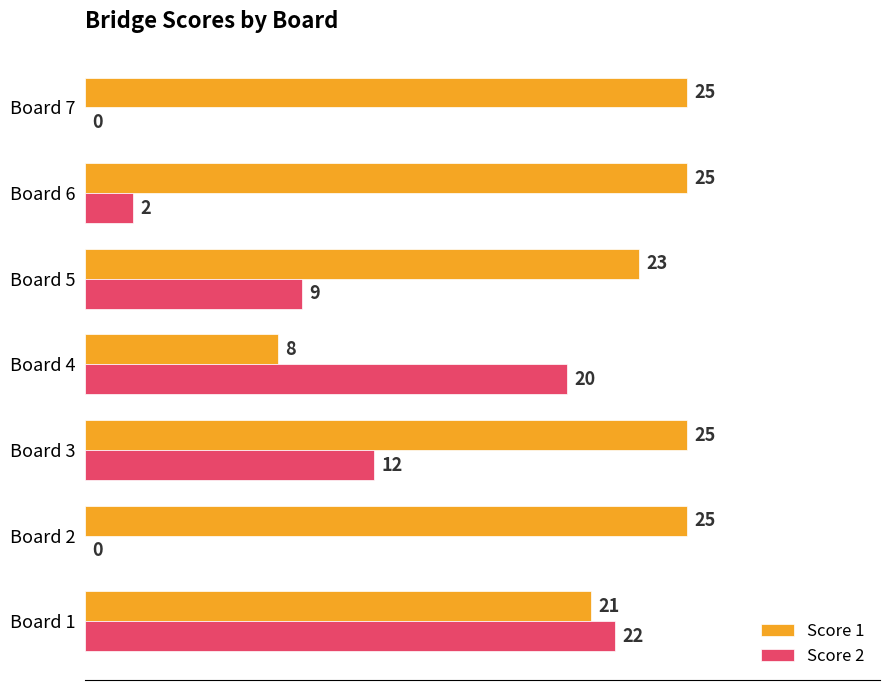

Is it true that Score 2 equals 0 at Board 7?

True